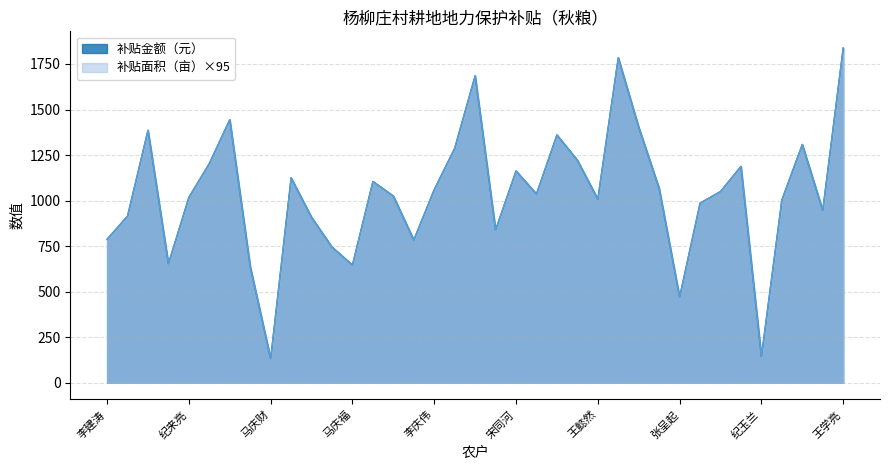

Rank the categories by 补贴面积（亩） value from highest to lowest.

王学亮, 李庆锁, 边士平, 李庆平, 李庆路, 郭德起, 李庆明, 赵议山, 张华民, 张呈义, 李庆忠, 马树仁, 宋同河, 李庆革, 刘振江, 李庆龙, 李庆伟, 李建颖, 李建国, 王春然, 纪来亮, 王懿然, 李庆国, 张振清, 李庆田, 马树国, 马树刚, 张桂通, 李建涛, 马庆柱, 张德元, 常玉军, 马庆福, 马树华, 张呈起, 纪玉兰, 马庆财